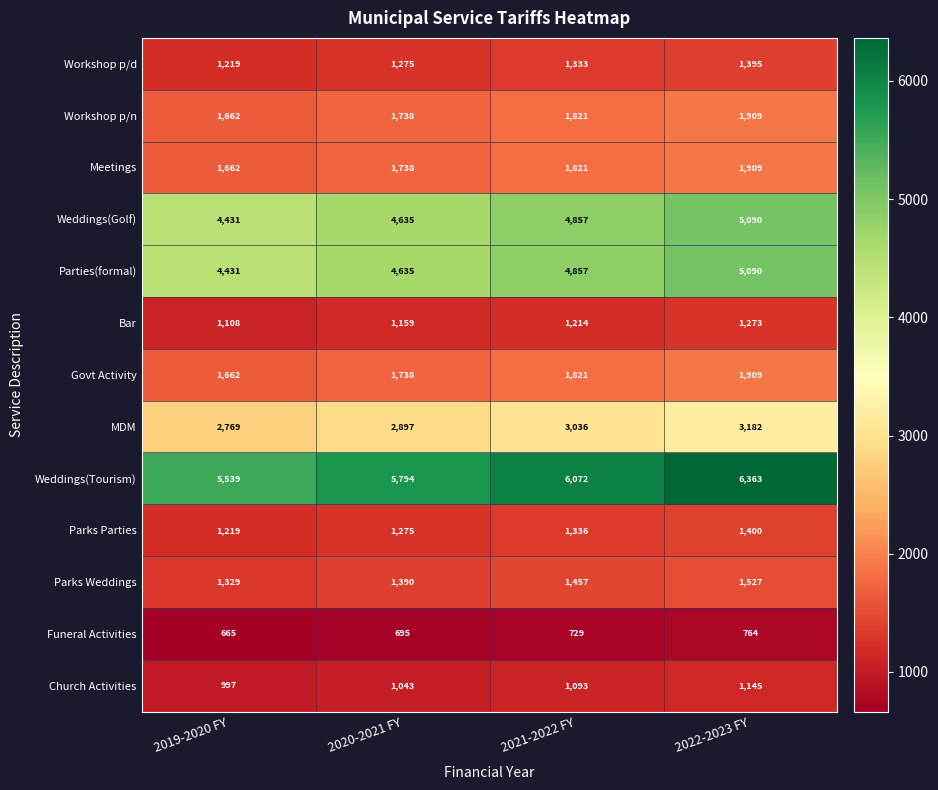

The Church Activities series shows 427 at 2020-2021 FY. True or false?

False